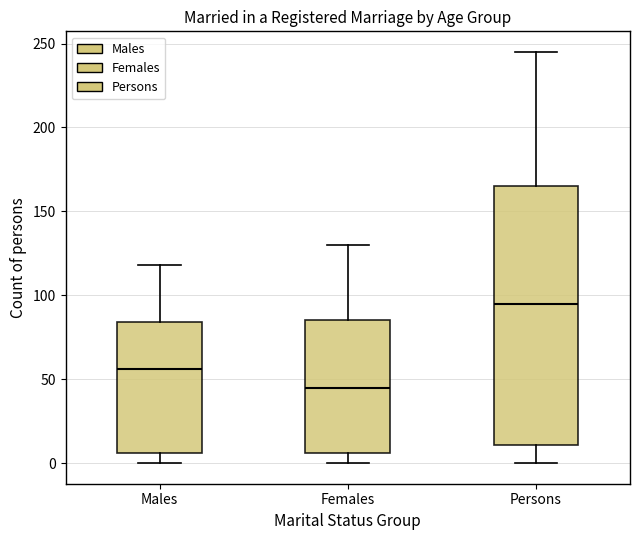

Which box is the tallest, from its lower edge to its upper edge?

Persons